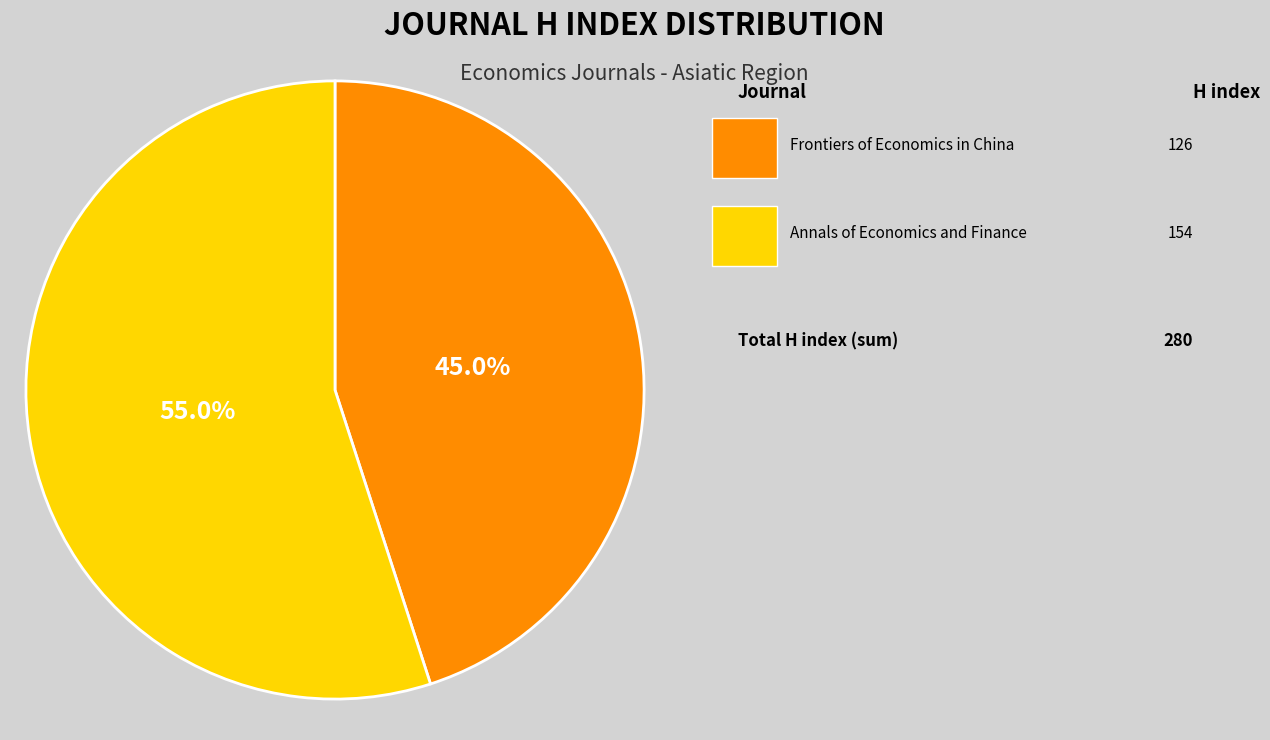

Is there a majority slice in this chart?

Yes